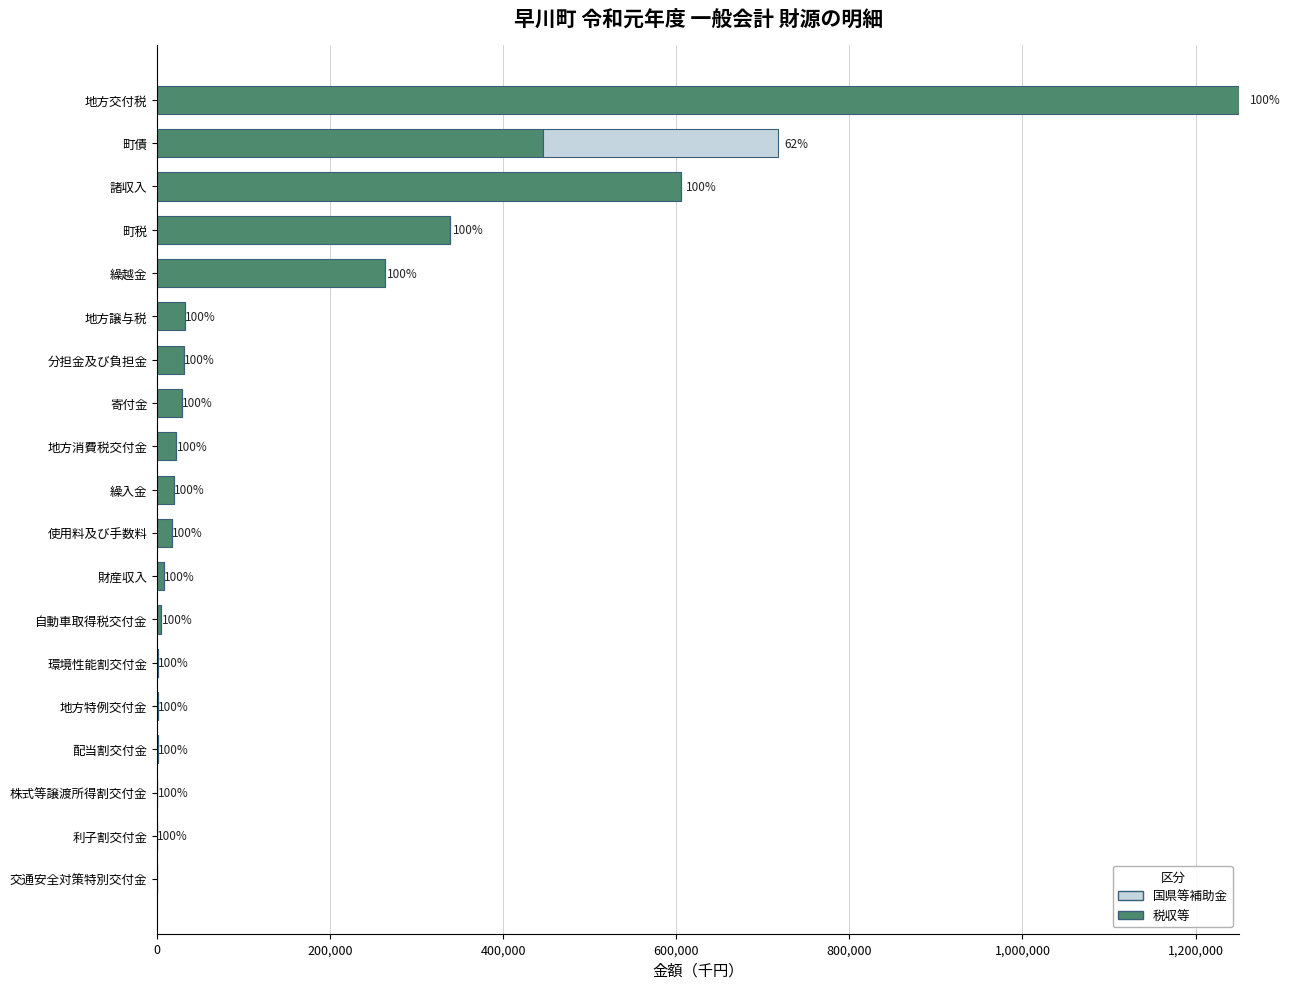

How many categories are shown in the chart?

19